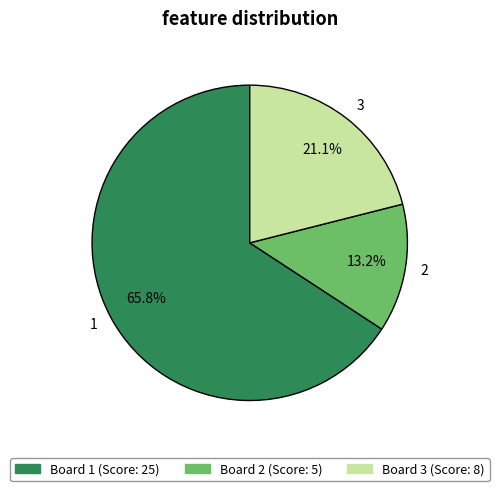

How many slices are in this pie chart?

3